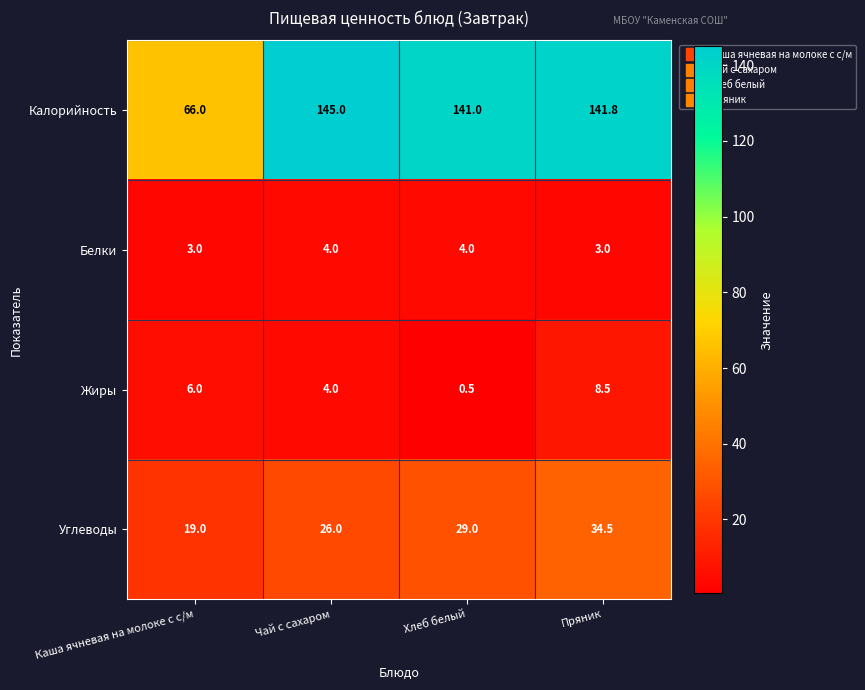

Is the value of Белки at Чай с сахаром greater than the value of Углеводы at Каша ячневая на молоке с с/м?

No